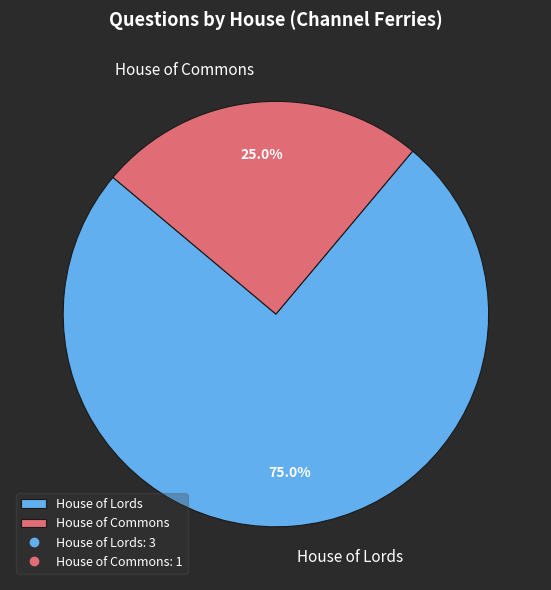

Count the number of slices in the pie.

2